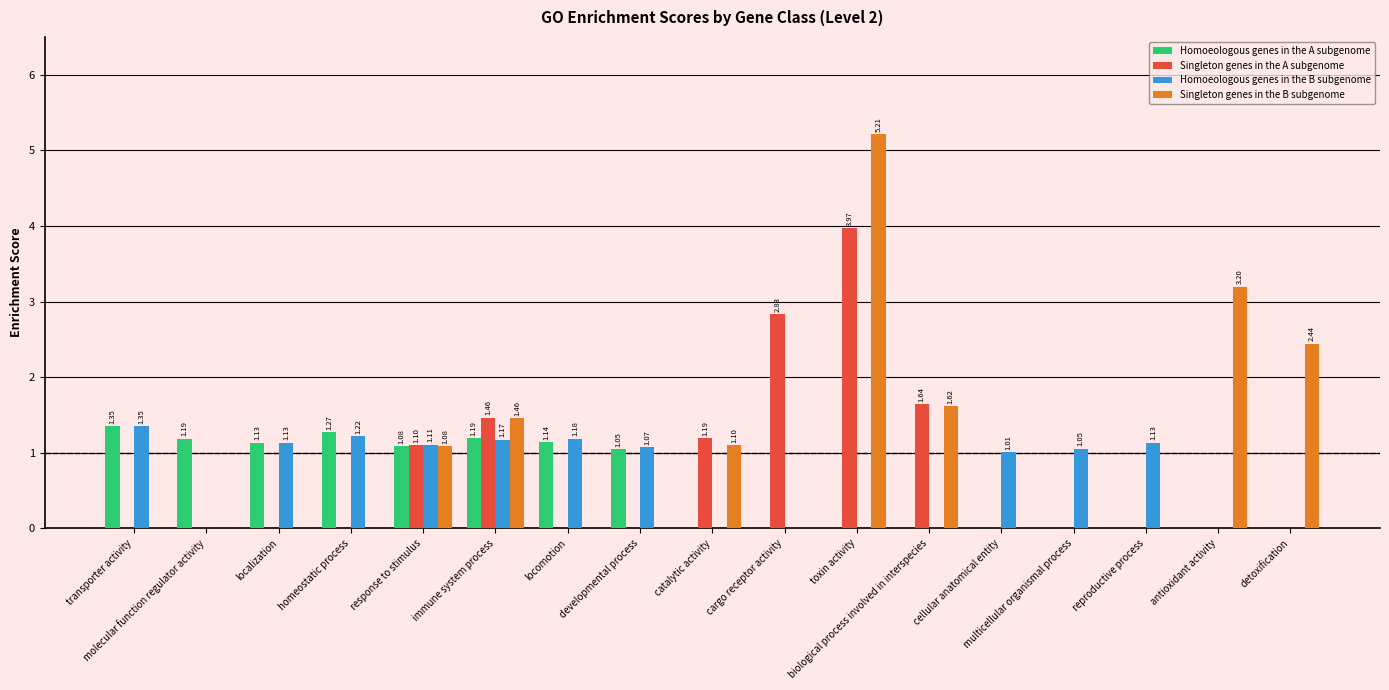

The value of Singleton genes in the A subgenome at locomotion is 0.0. True or false?

True